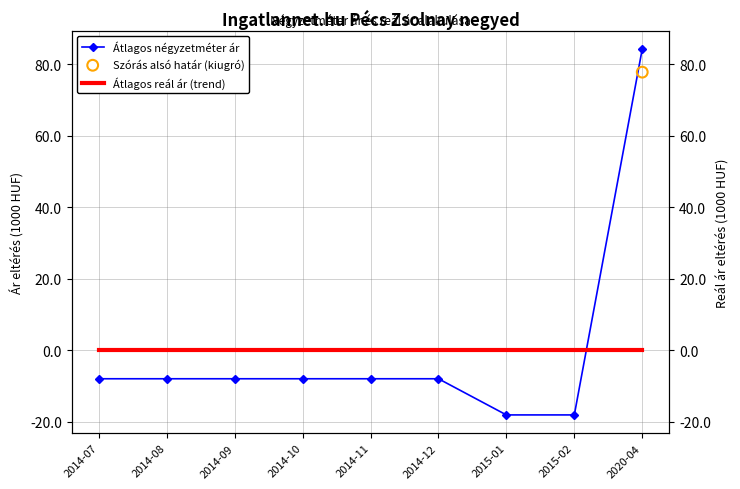

At how many categories does at least one series exceed 4?

1